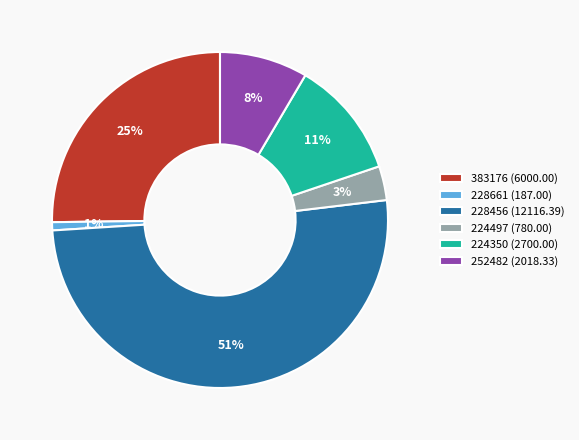

Approximately how many times larger is the value at 224497 (780.00) compared to 224350 (2700.00)?

0.3